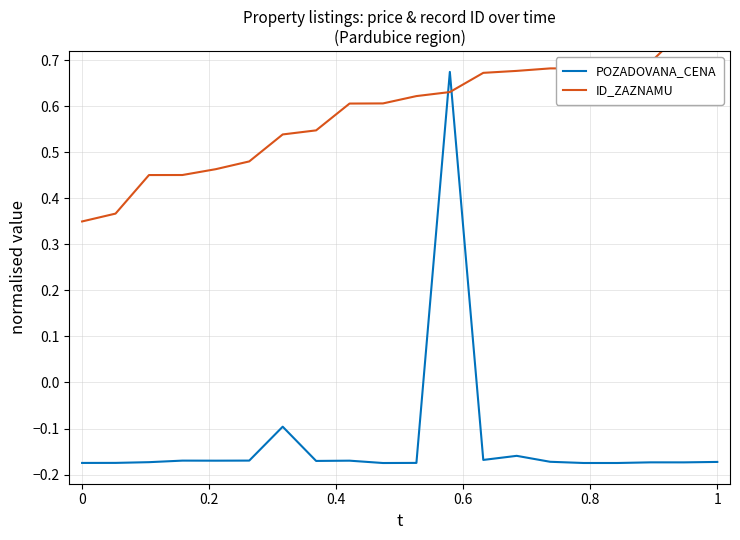

Is this an area chart (filled region under the line)?

No